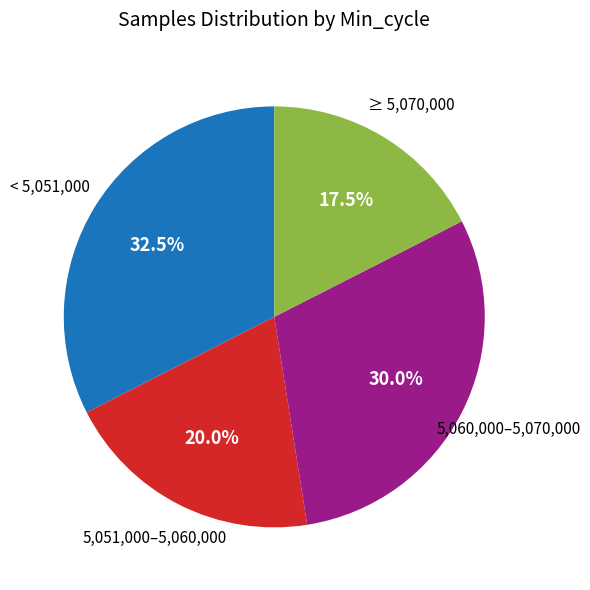

Is there any slice that represents more than half of the pie?

No